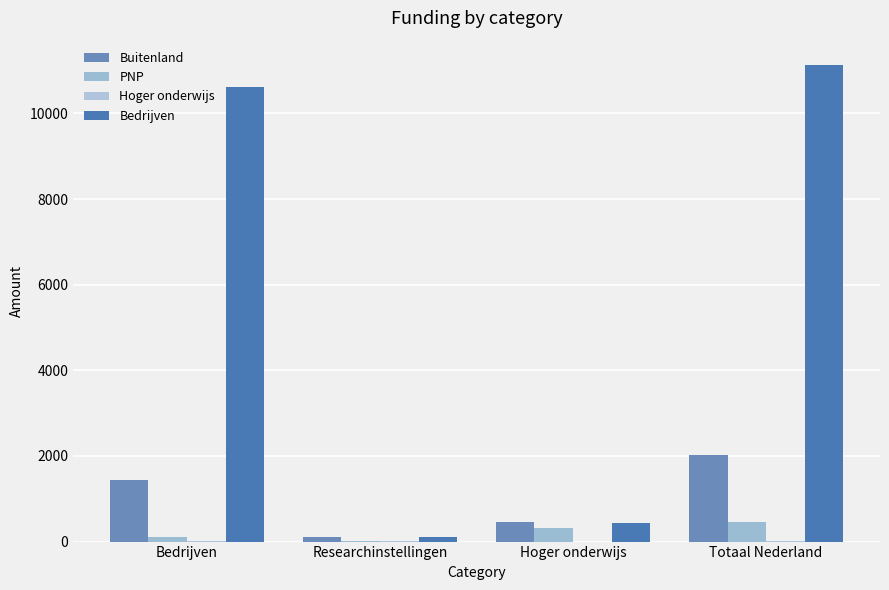

Are the bars grouped side by side (vs. stacked)?

Yes